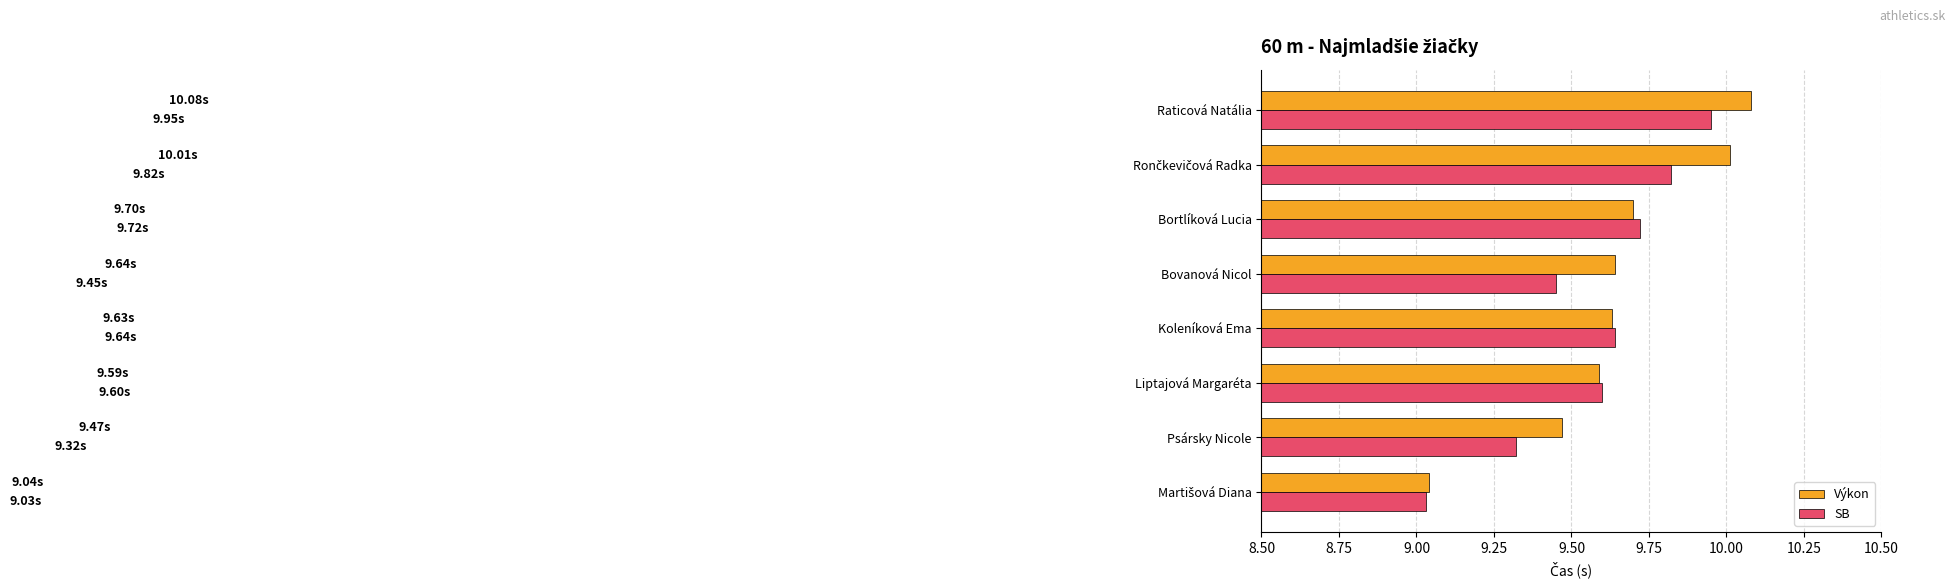

What is the difference between the maximum and minimum values in the Výkon series?

1.0